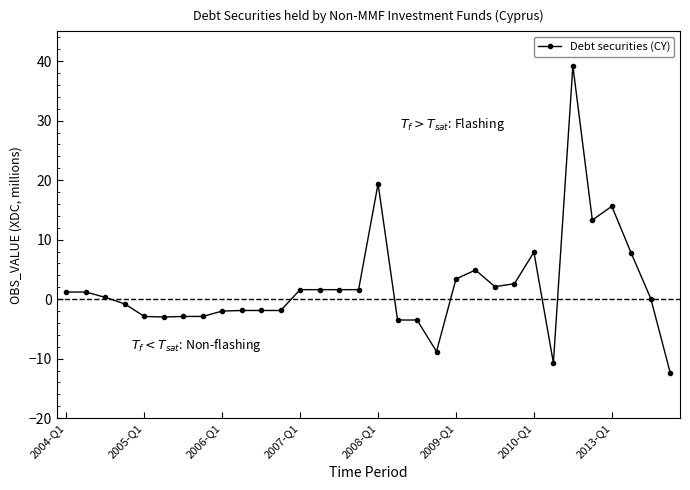

What is the greatest value displayed?

39.2